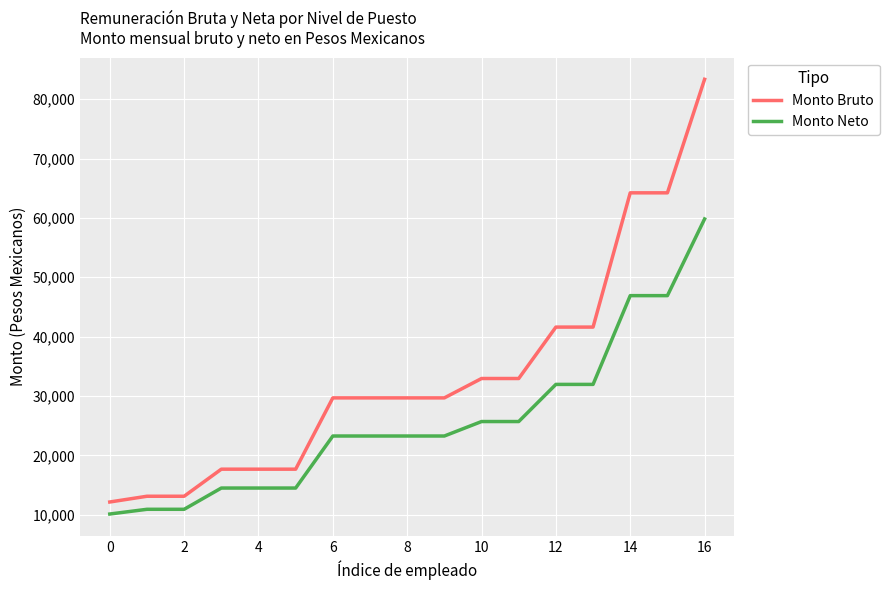

What is the difference between the maximum and minimum values in the Monto Bruto series?

71209.1